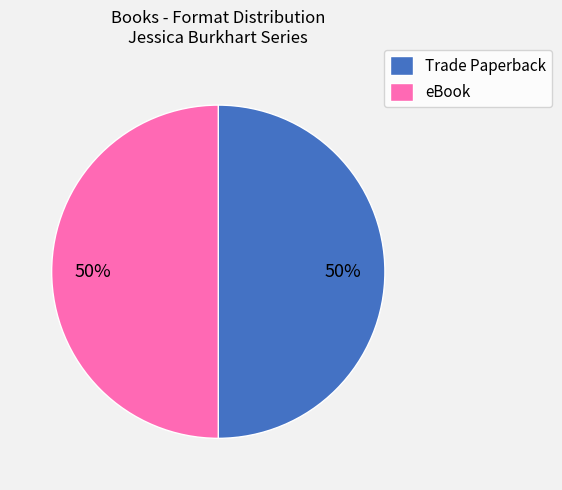

To the nearest percent, what is the average slice percentage?

50%